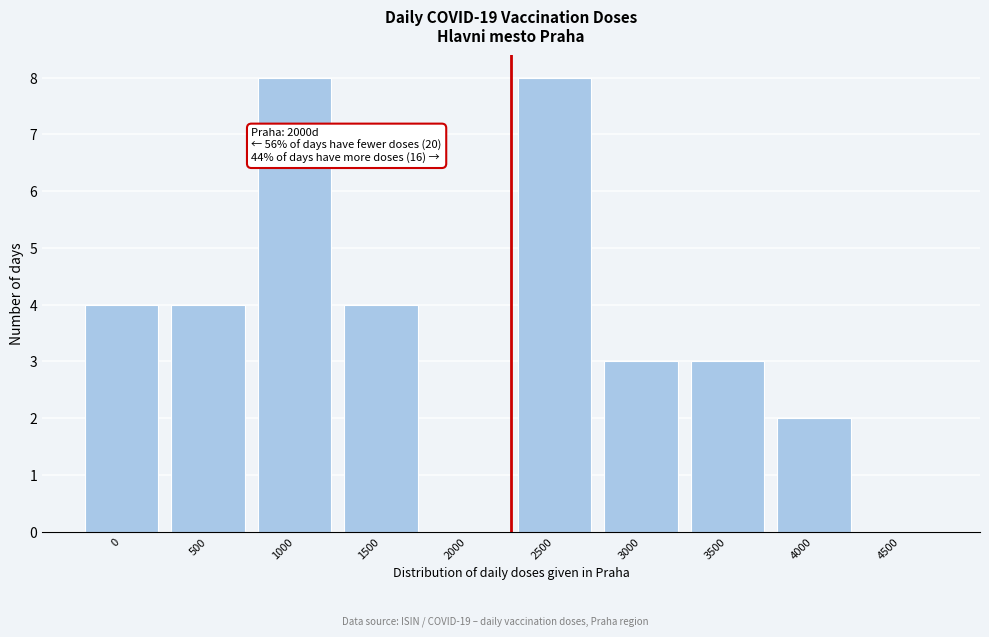

Reading left to right, extract all data points from this chart.

0=4	500=4	1000=8	1500=4	2000=0	2500=8	3000=3	3500=3	4000=2	4500=0